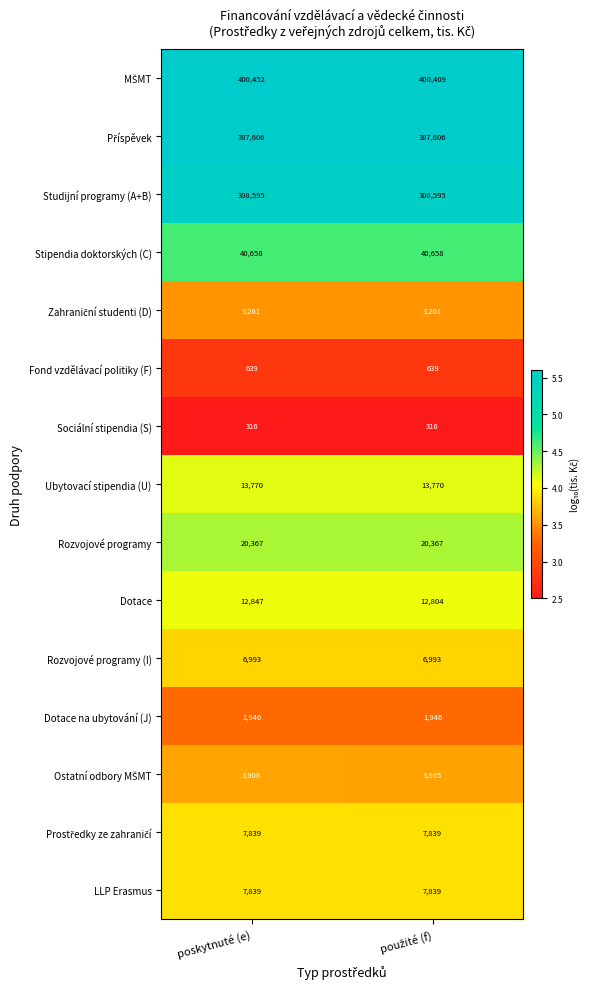

Is it true that Studijní programy (A+B) equals 308595 at poskytnuté (e)?

True